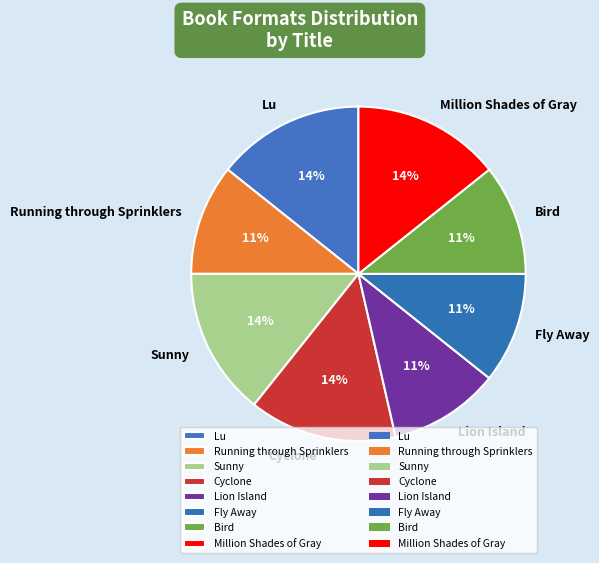

To the nearest percent, what is the combined percentage of Sunny and Fly Away?

25%